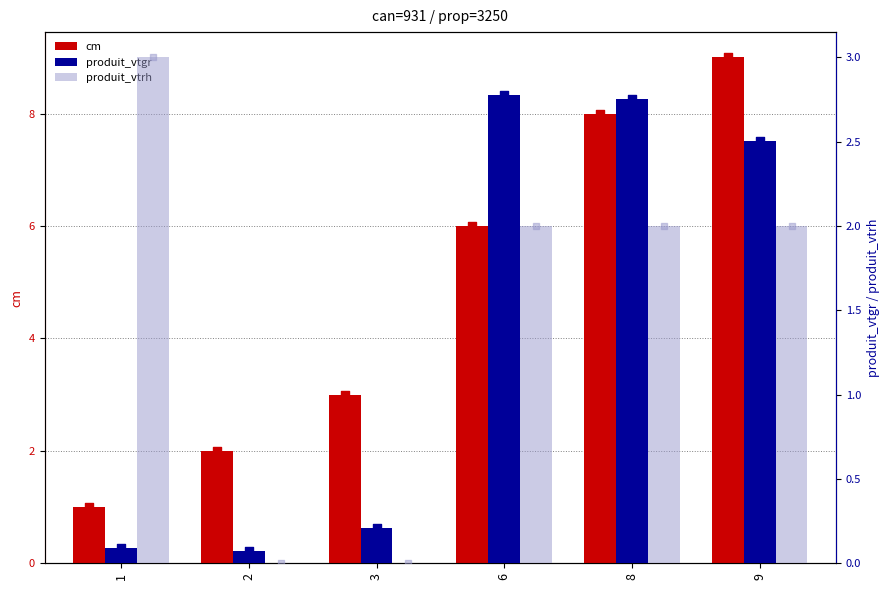

At how many categories does at least one series exceed 6?

2